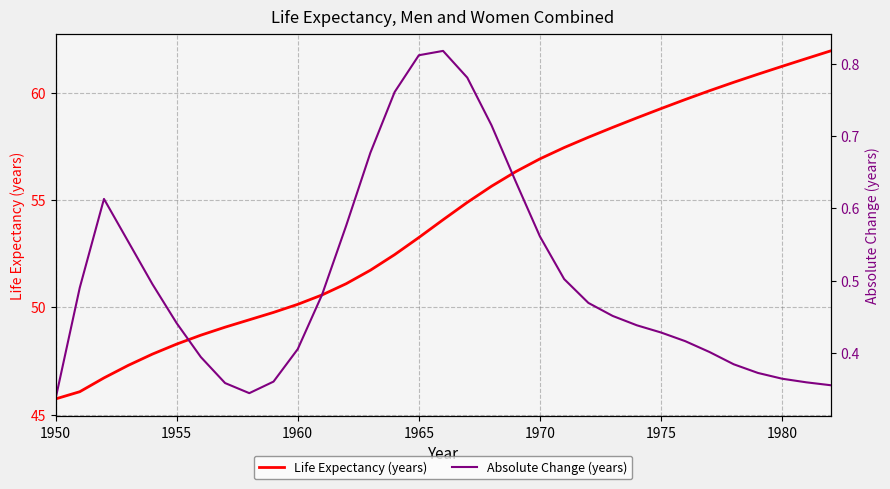

Does the chart display data point markers on the line(s)?

No